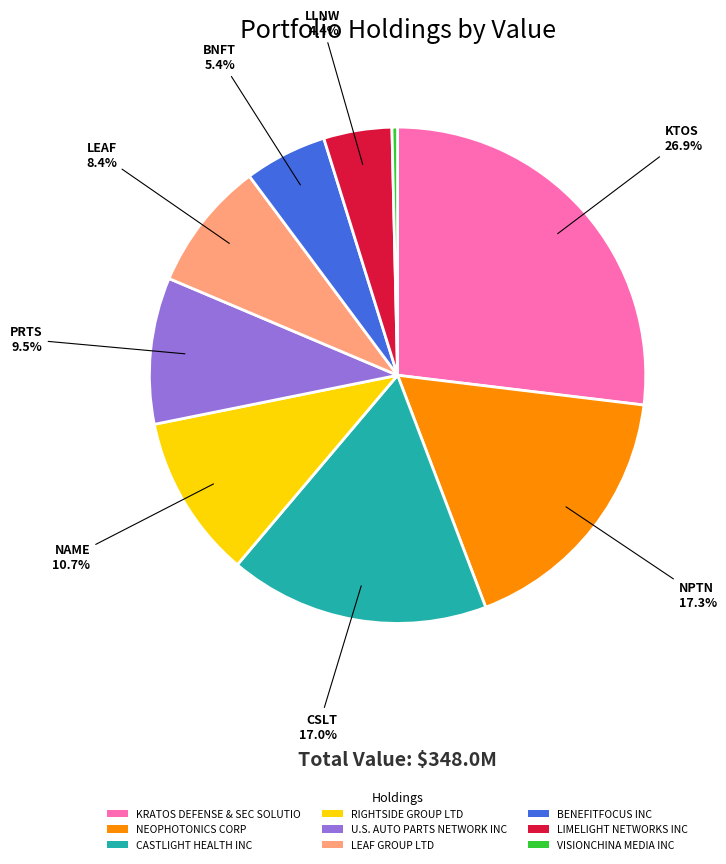

To the nearest percent, what percentage of the pie is CASTLIGHT HEALTH INC?

17%